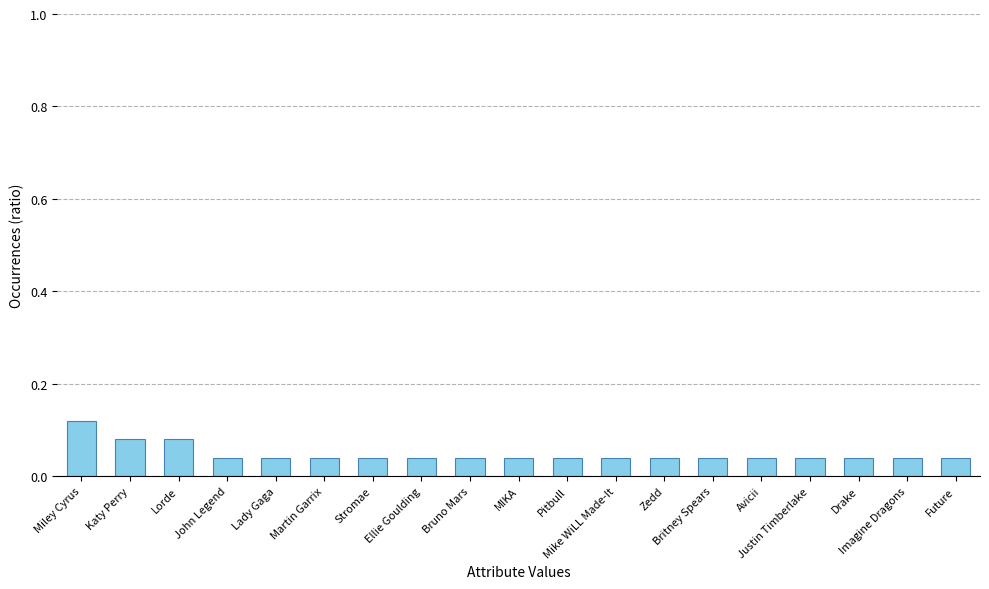

Count the values in the range 0 to 1.

19